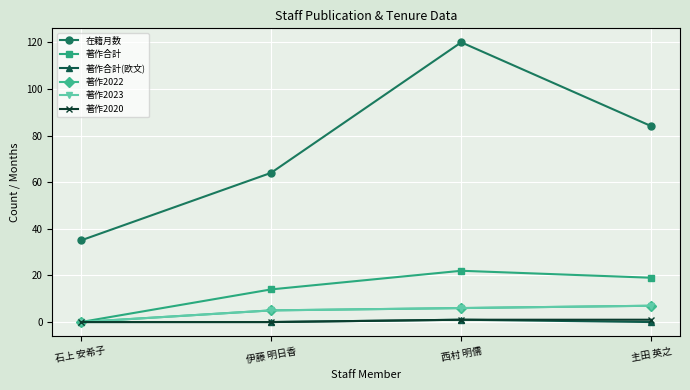

True or false: 在籍月数 has more than 1 interior local peaks.

False